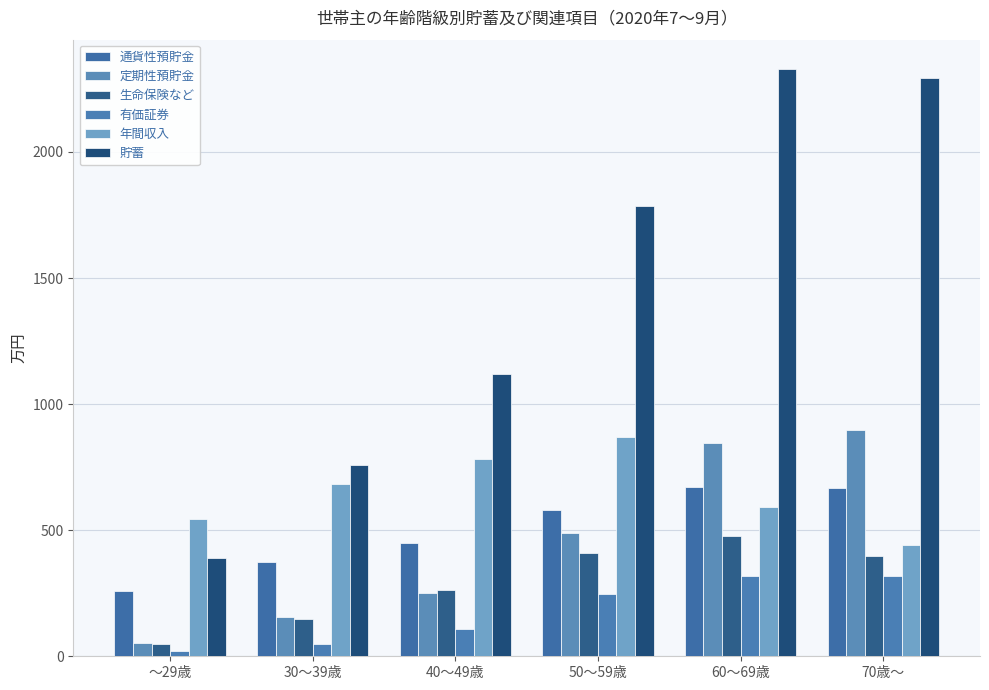

Does the chart contain stacked bars?

No